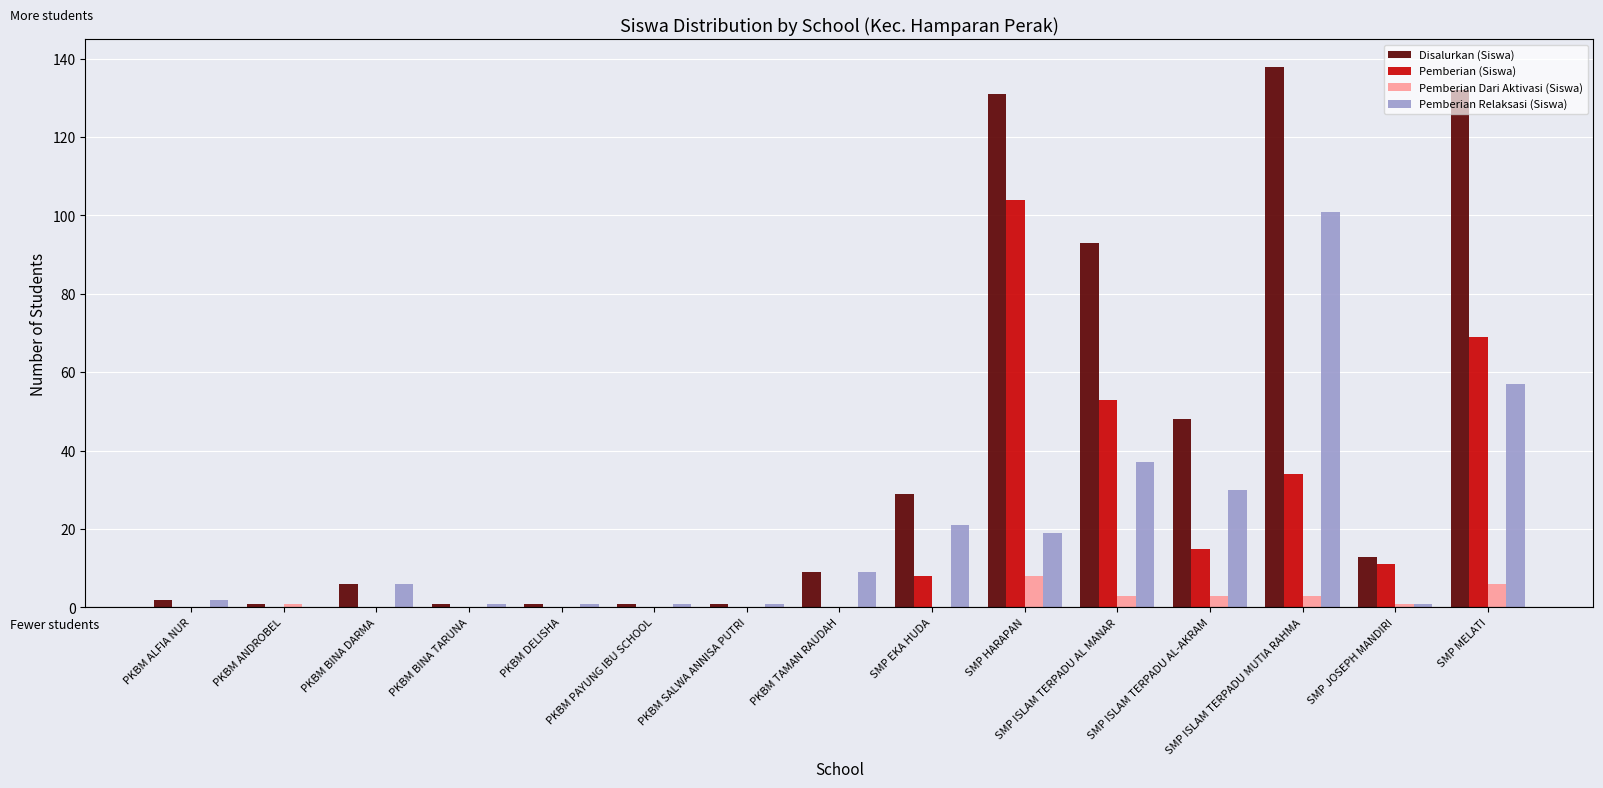

Which series has the largest range (max minus min)?

Disalurkan (Siswa)